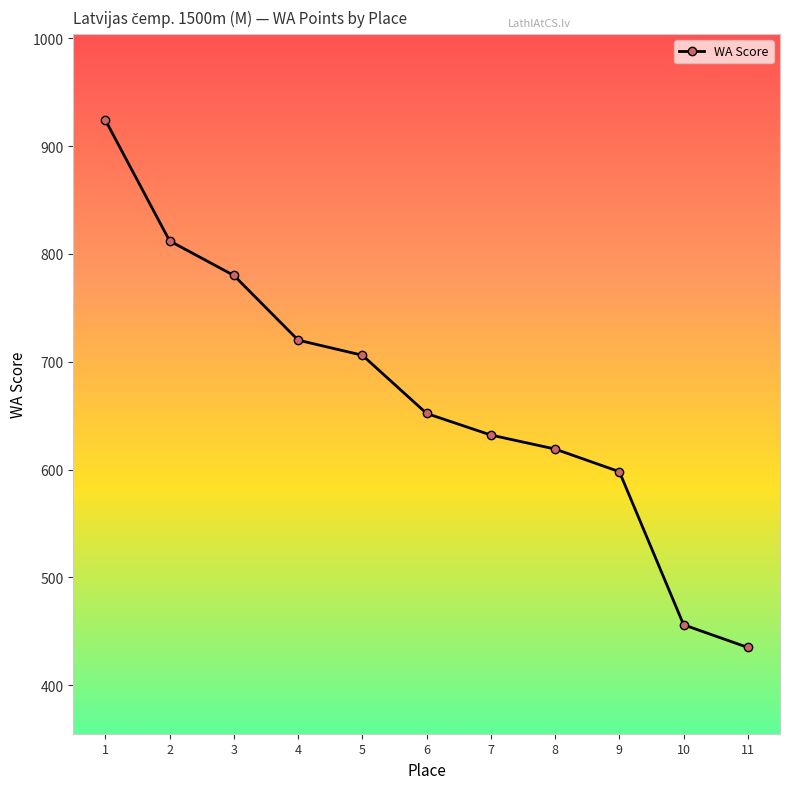

Reading left to right, transcribe all the data shown in this chart.

1=924	2=812	3=780	4=720	5=706	6=652	7=632	8=619	9=598	10=456	11=435